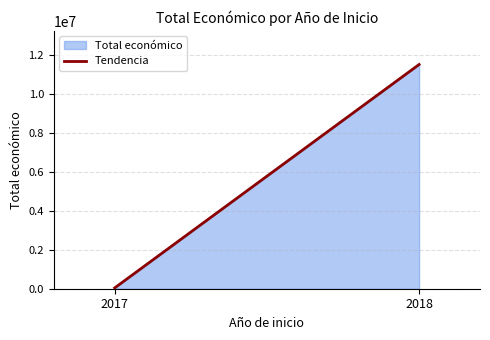

The chart shows a value of 63055 at 2017. True or false?

False